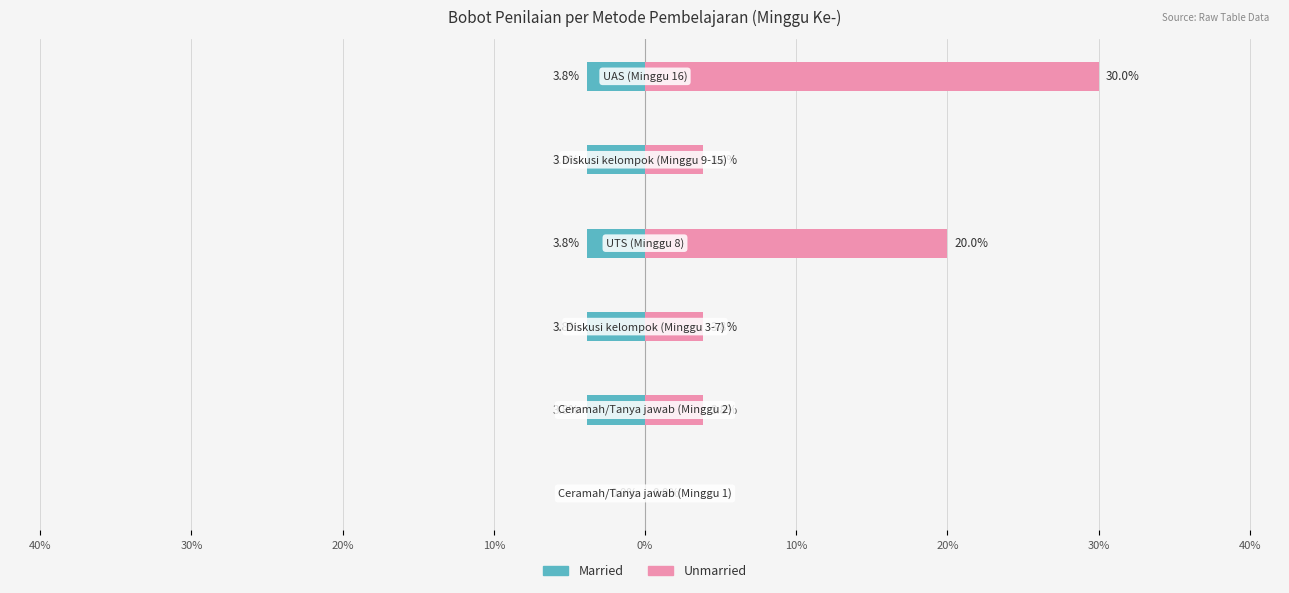

Which series has the largest range (max minus min)?

Unmarried